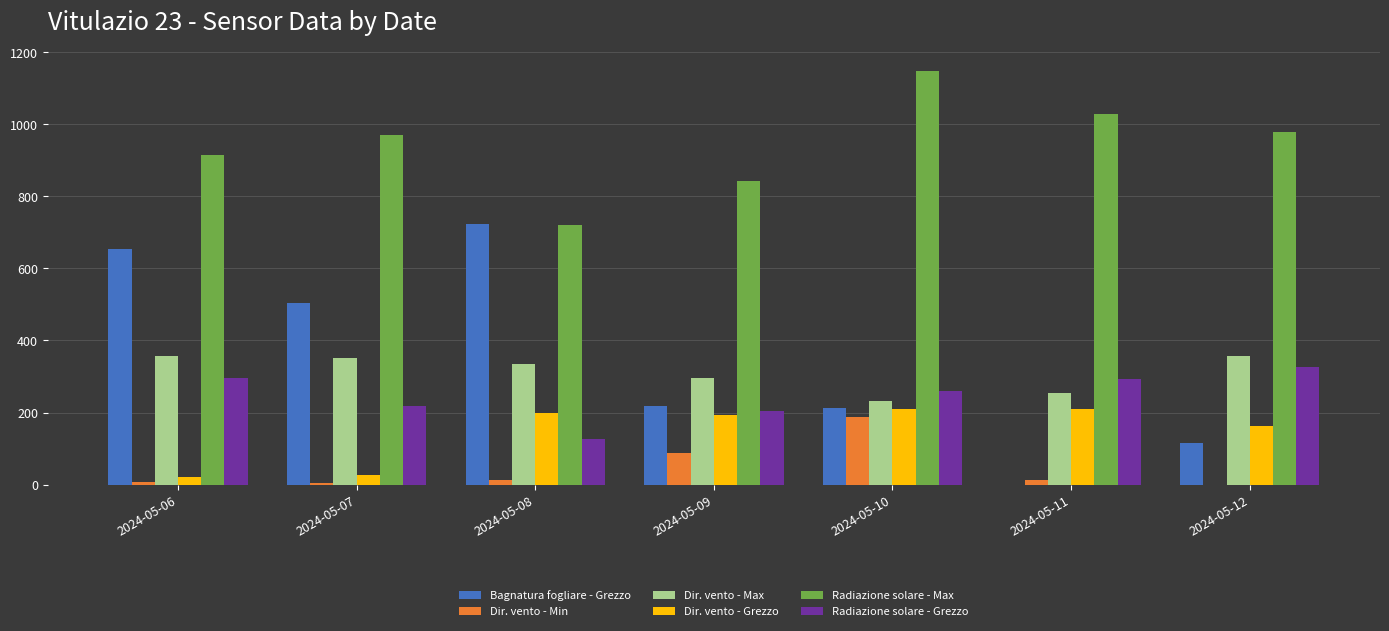

What is the spread (max minus min) of values at 2024-05-10?

960.7